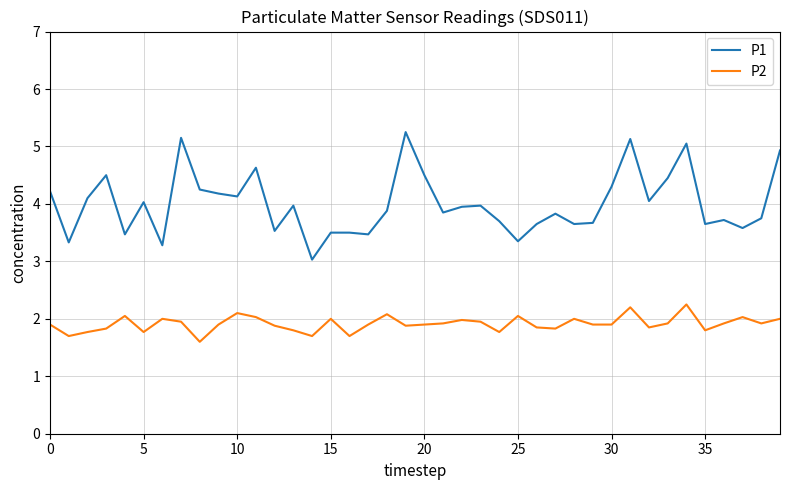

Rank the series by their average value, from lowest to highest.

P2, P1